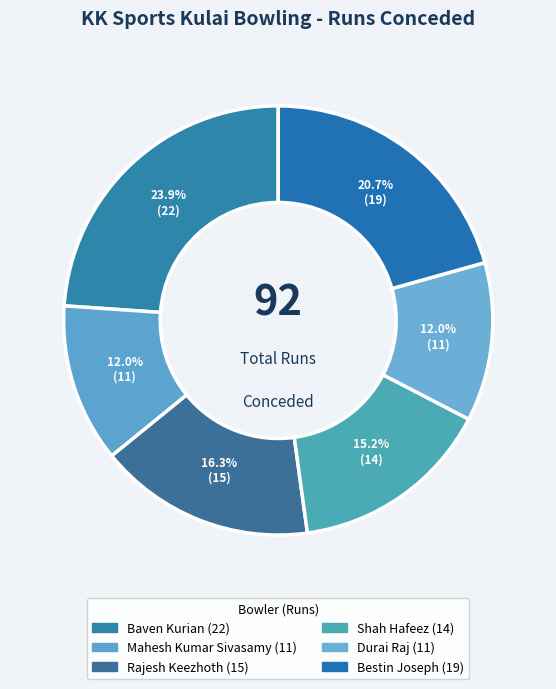

Rank the categories by value from highest to lowest.

Baven Kurian, Bestin Joseph, Rajesh Keezhoth, Shah Hafeez, Mahesh Kumar Sivasamy, Durai Raj